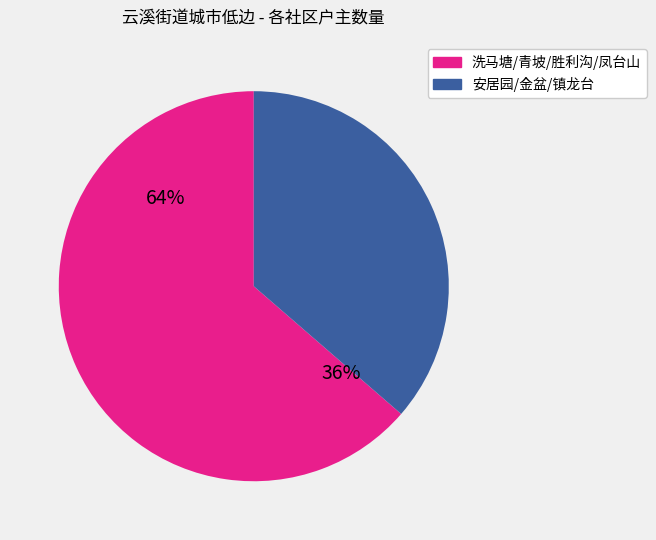

Which slice is the largest?

洗马塘社区